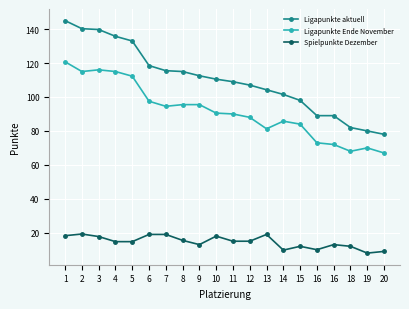

What is the spread (max minus min) of values at 14?

91.8